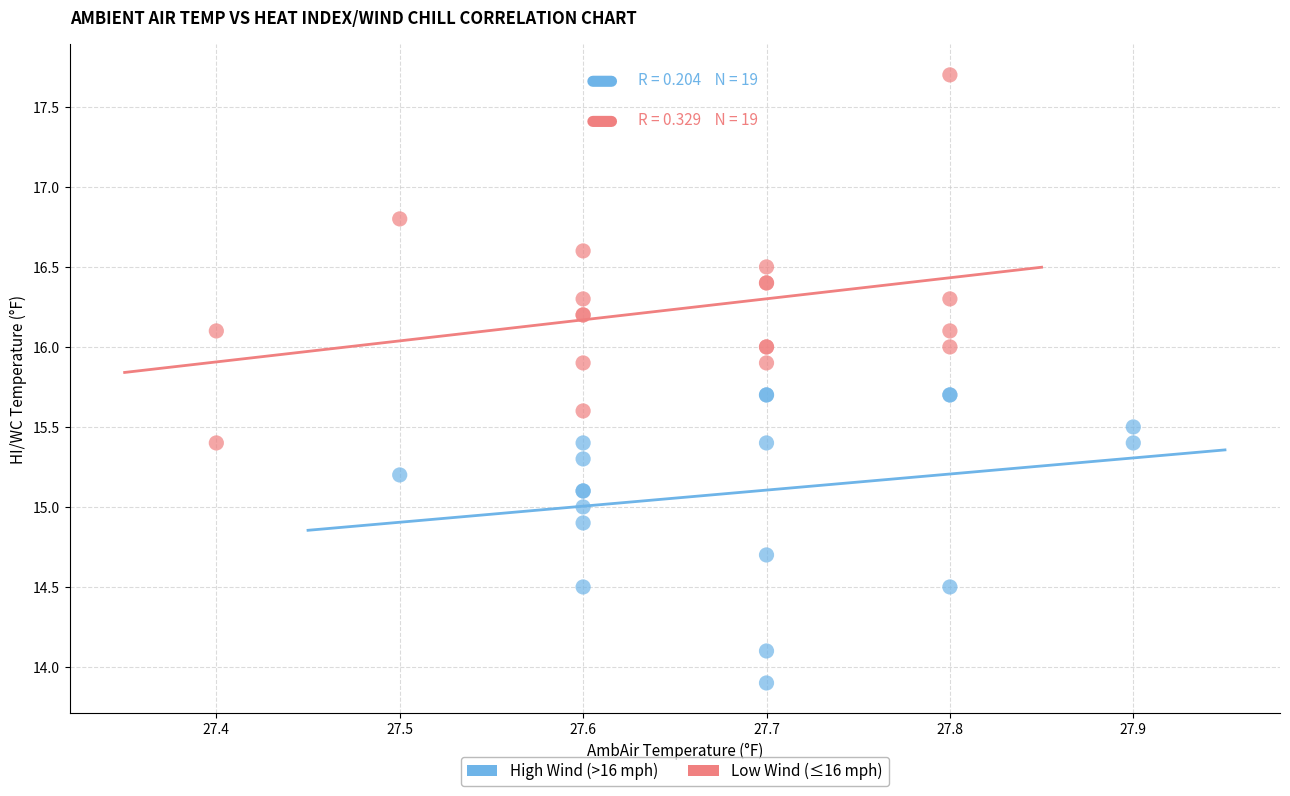

Which series contains the highest Y value?

Low Wind (≤16 mph)